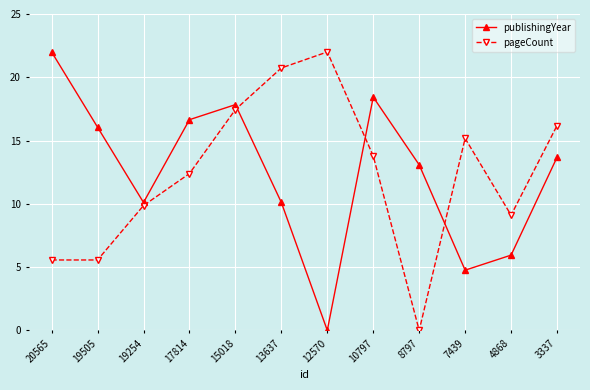

Which series changed the most between 19505 and 8797?

pageCount